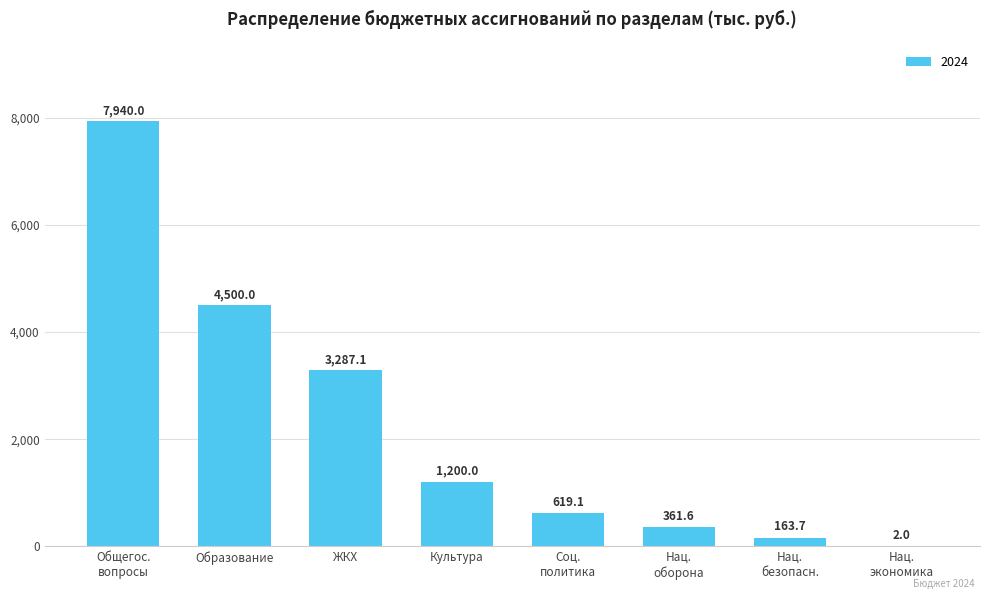

The value at Образование is 2835.7. True or false?

False